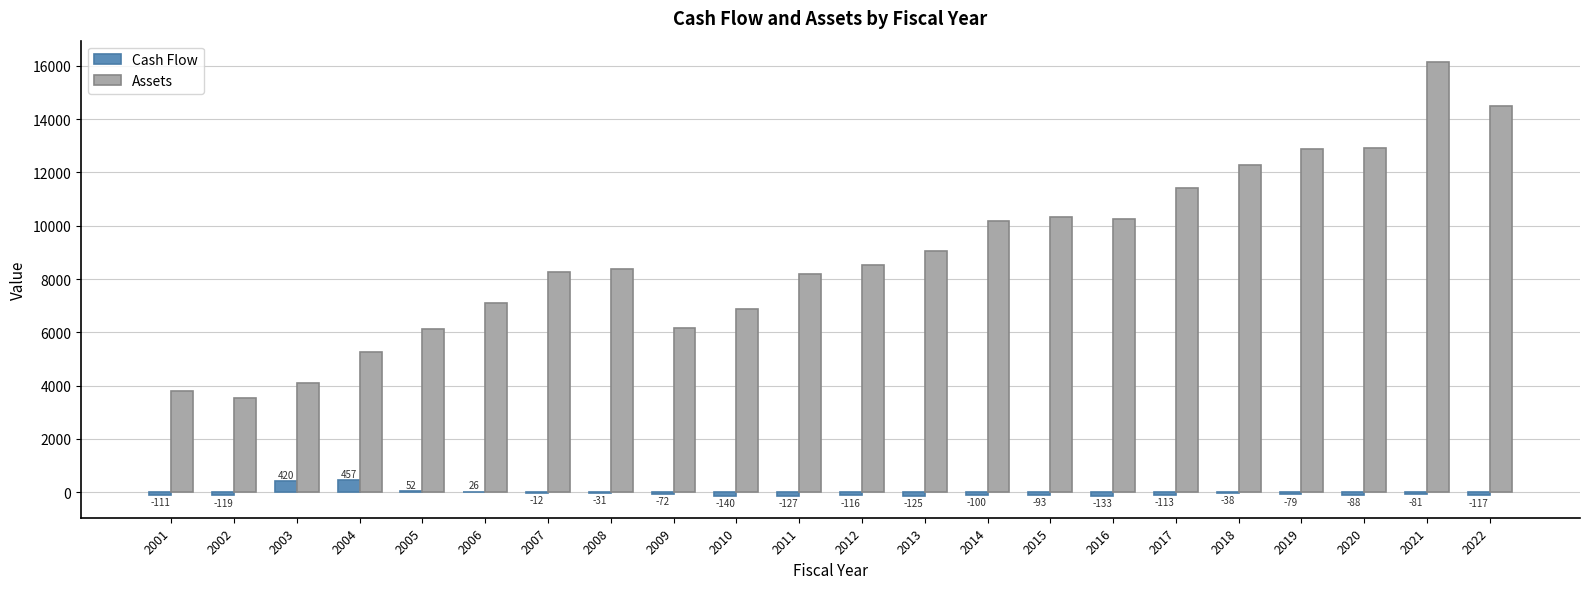

True or false: Assets has a value of 4103.3 at 2003.

True